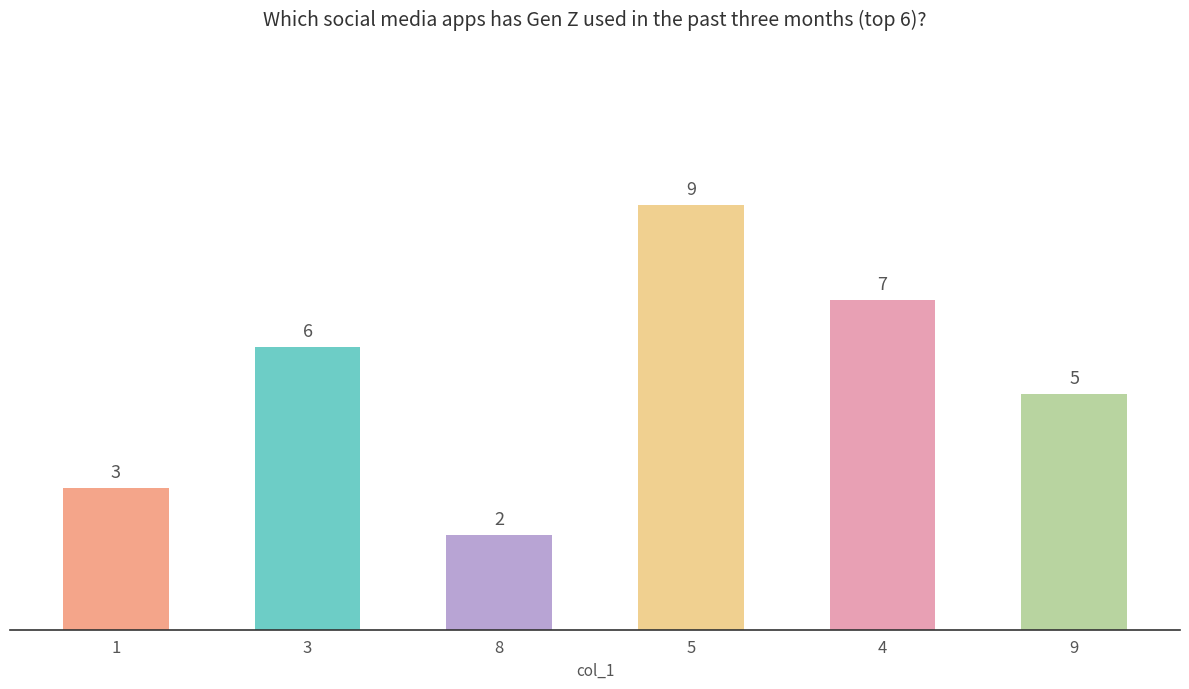

What is the difference between the second highest and minimum values?

5